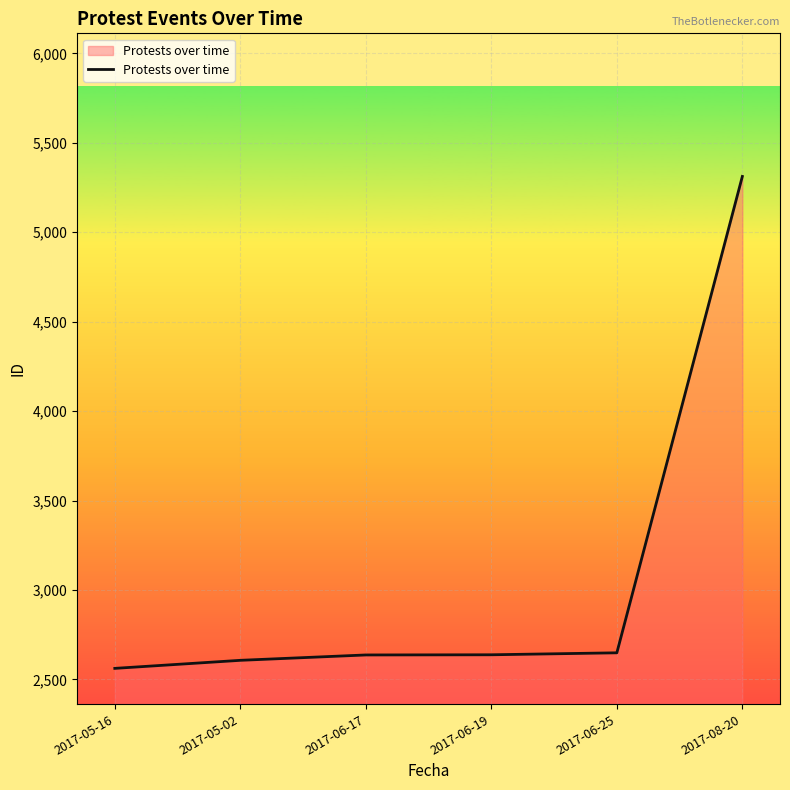

At which category does the chart reach its peak across all series?

2017-08-20